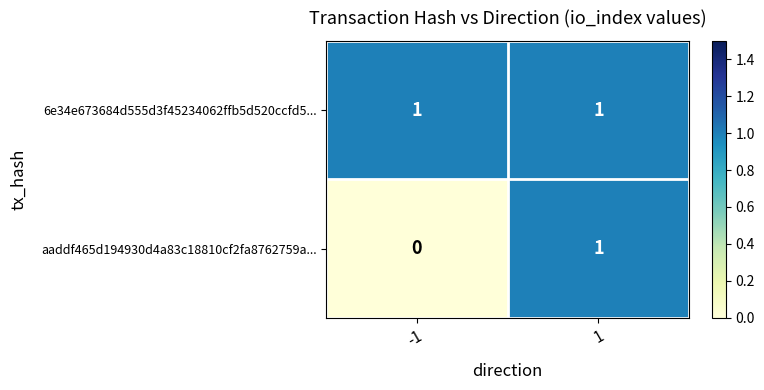

Rank the series by their average value, from lowest to highest.

aaddf465d194930d4a83c18810cf2fa8762759a..., 6e34e673684d555d3f45234062ffb5d520ccfd5...